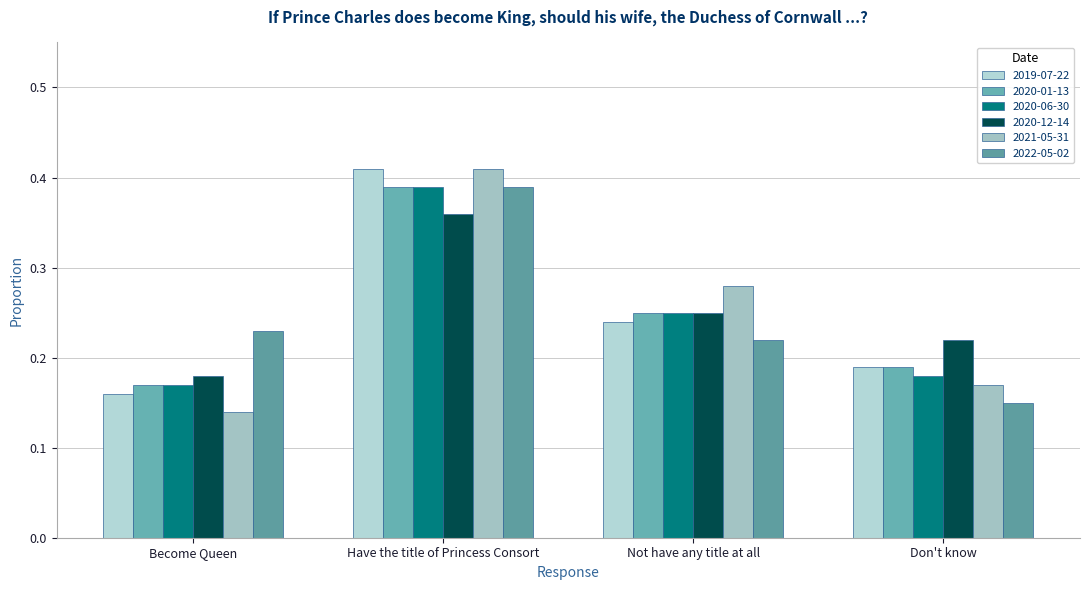

Rank the categories by 2020-01-13 value from highest to lowest.

Have the title of Princess Consort, Not have any title at all, Don't know, Become Queen